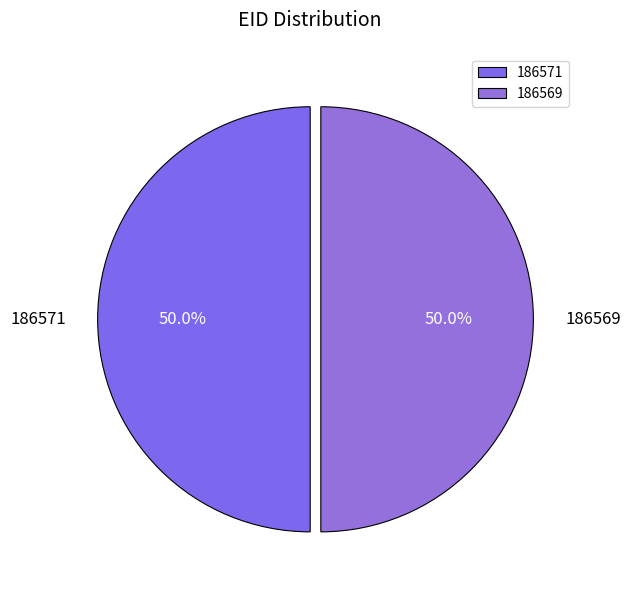

What percentage is the 186569 slice, to the nearest percent?

50%